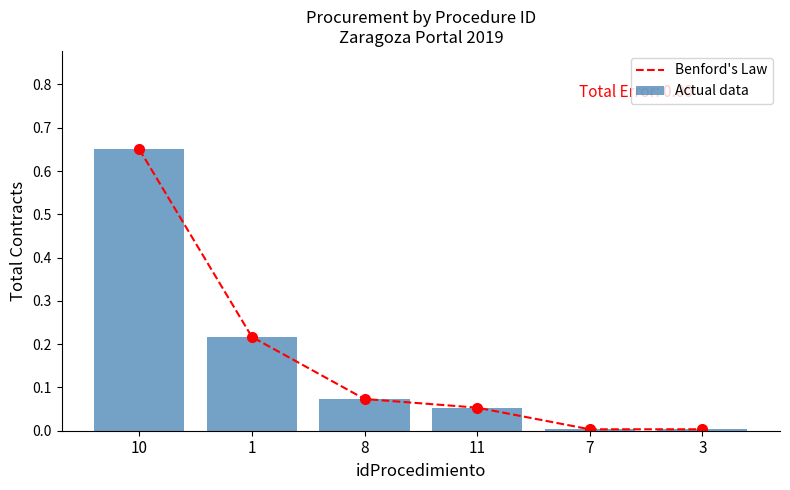

At which label does Actual data reach its peak?

10